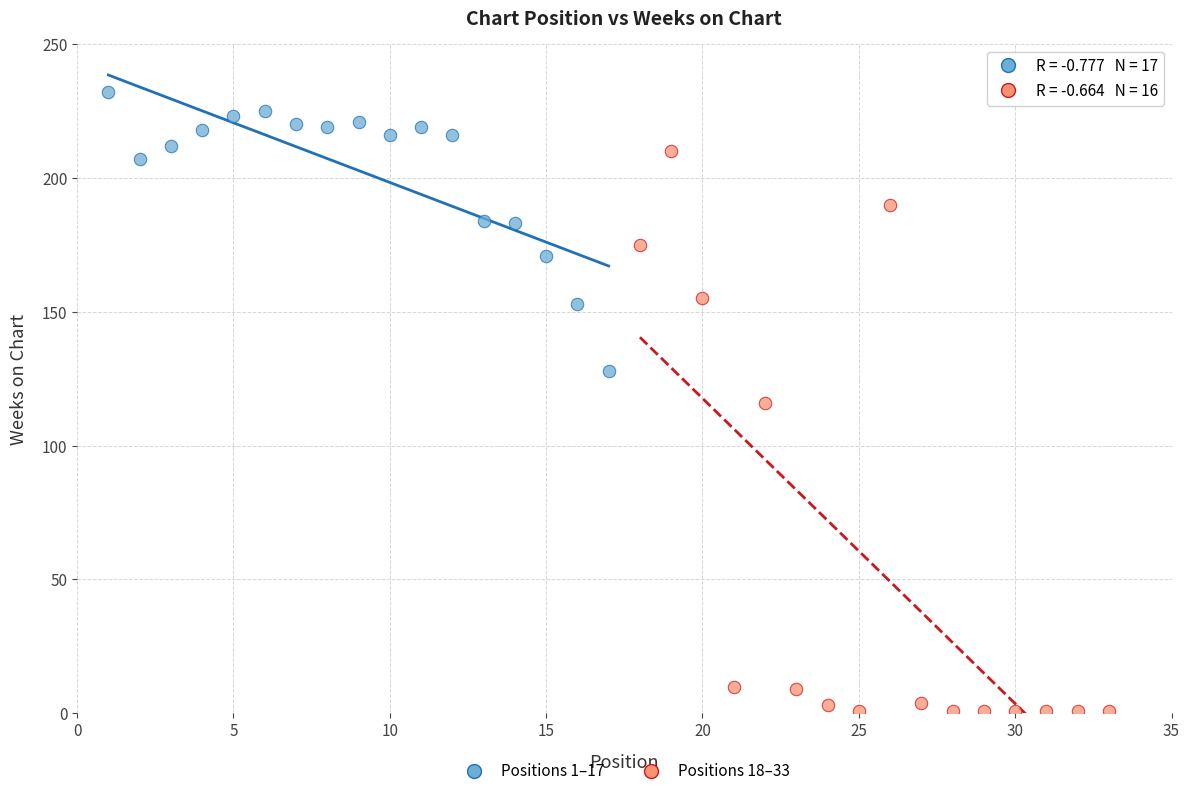

Which series contains the lowest Y value?

Positions 18–33